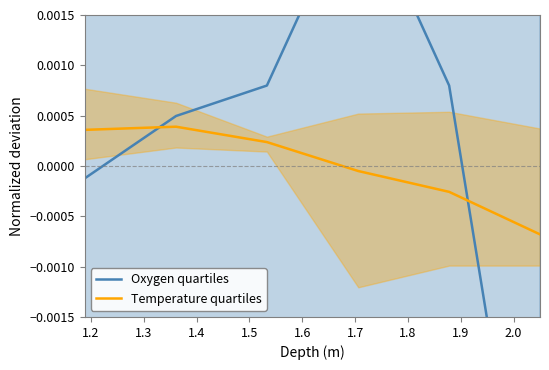

What are all the series names shown in the legend?

Oxygen quartiles, Temperature quartiles